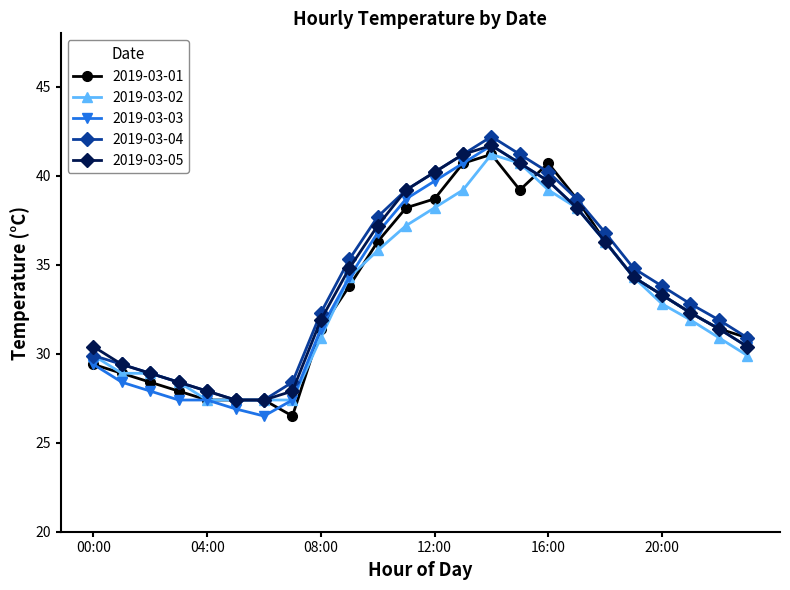

What is the highest value of the 2019-03-02 series?

41.2